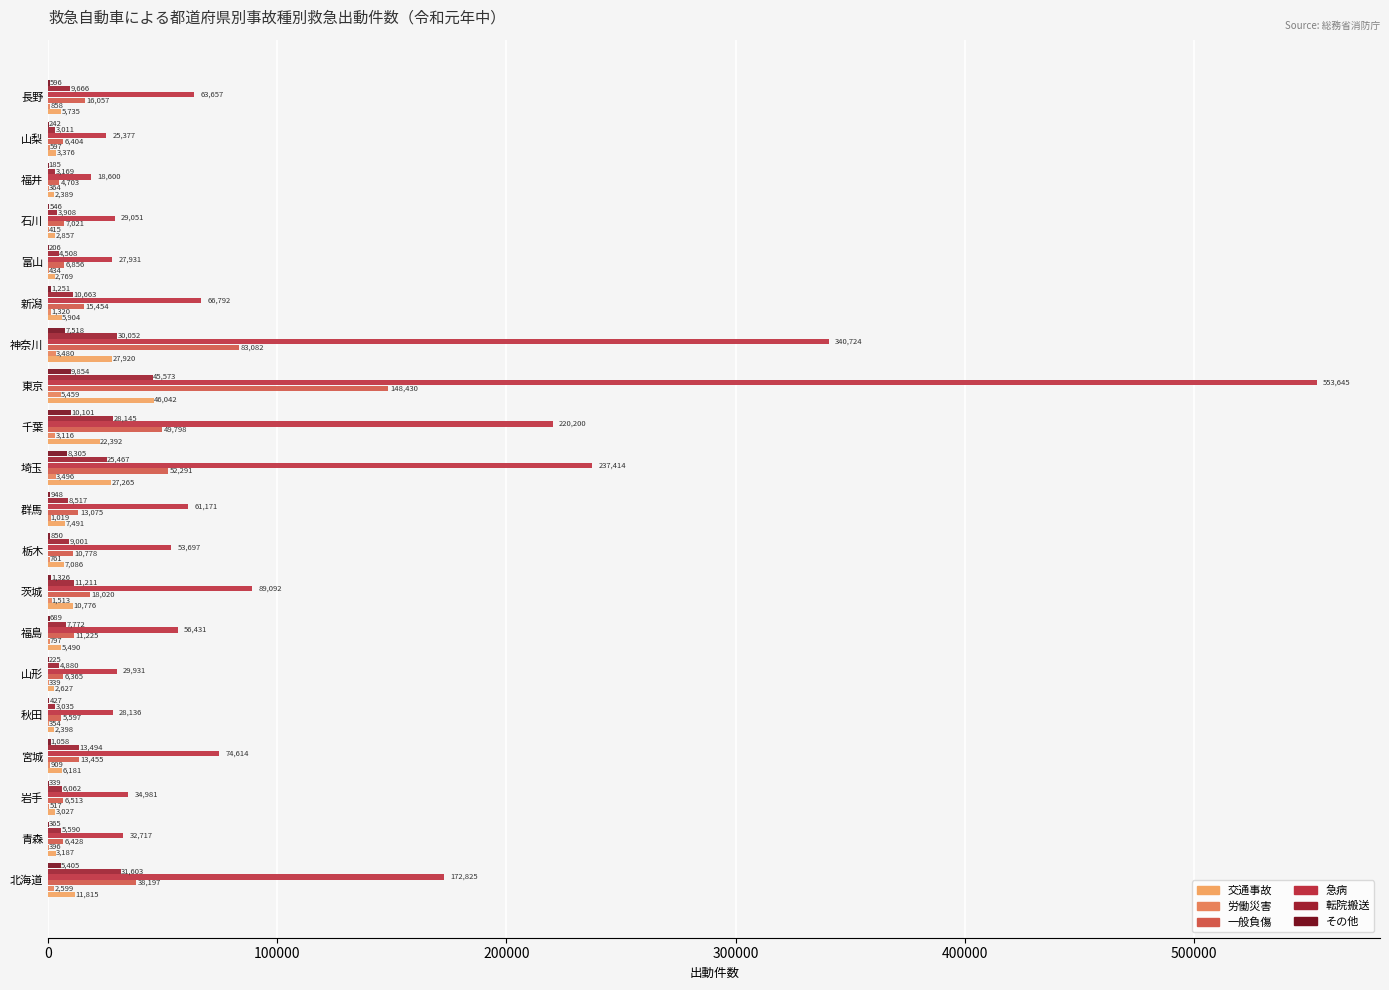

Count the number of categories in the chart.

20